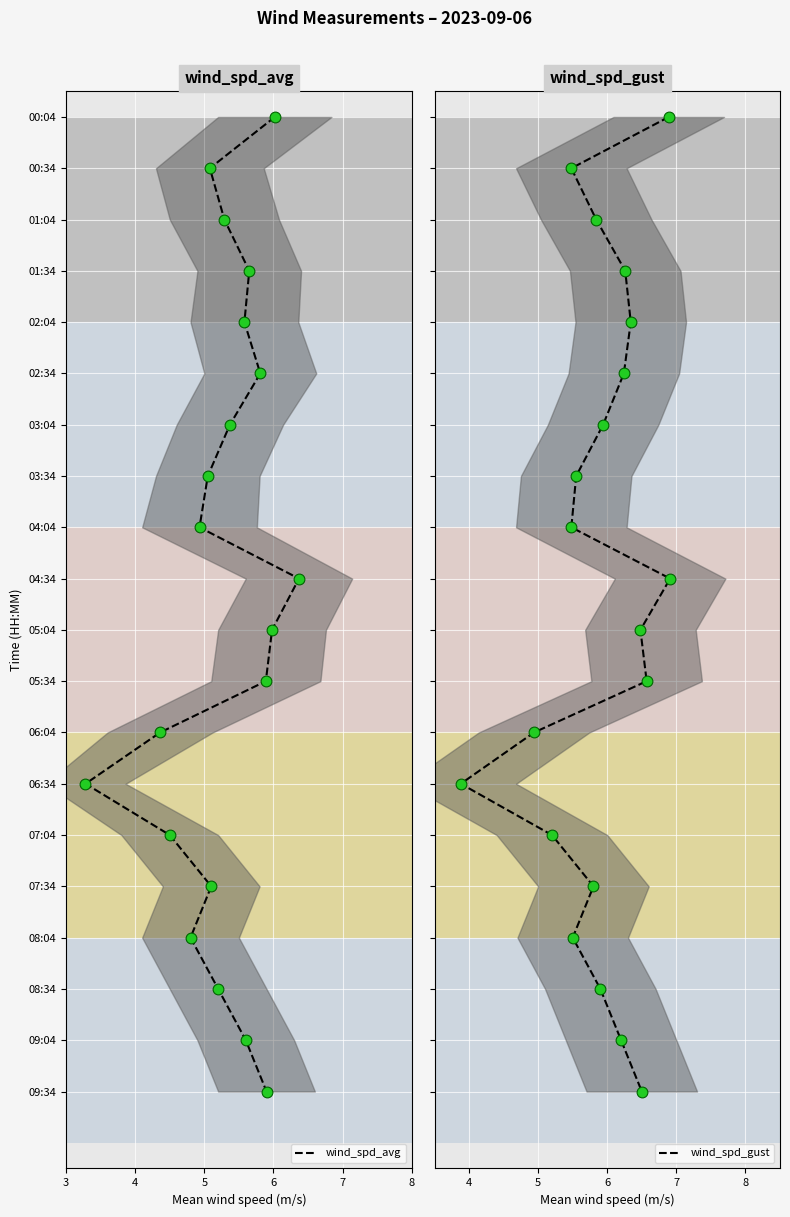

Which series contains the highest Y value?

wind_spd_avg